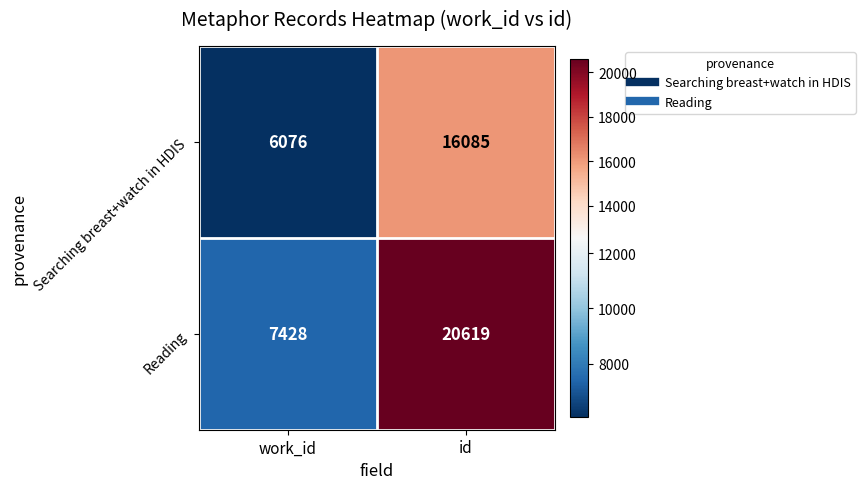

What is the difference between the Searching breast+watch in HDIS values at work_id and id?

10009